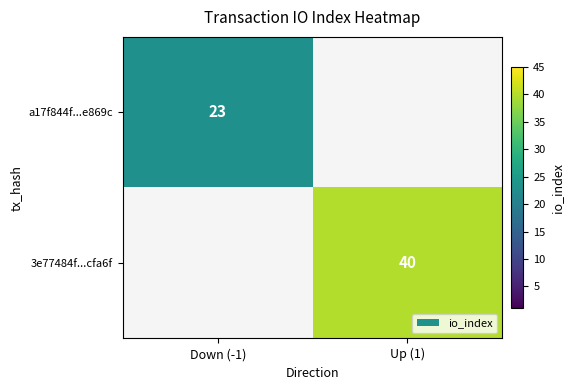

The value of 3e77484f...cfa6f at Up (1) is 63. True or false?

False